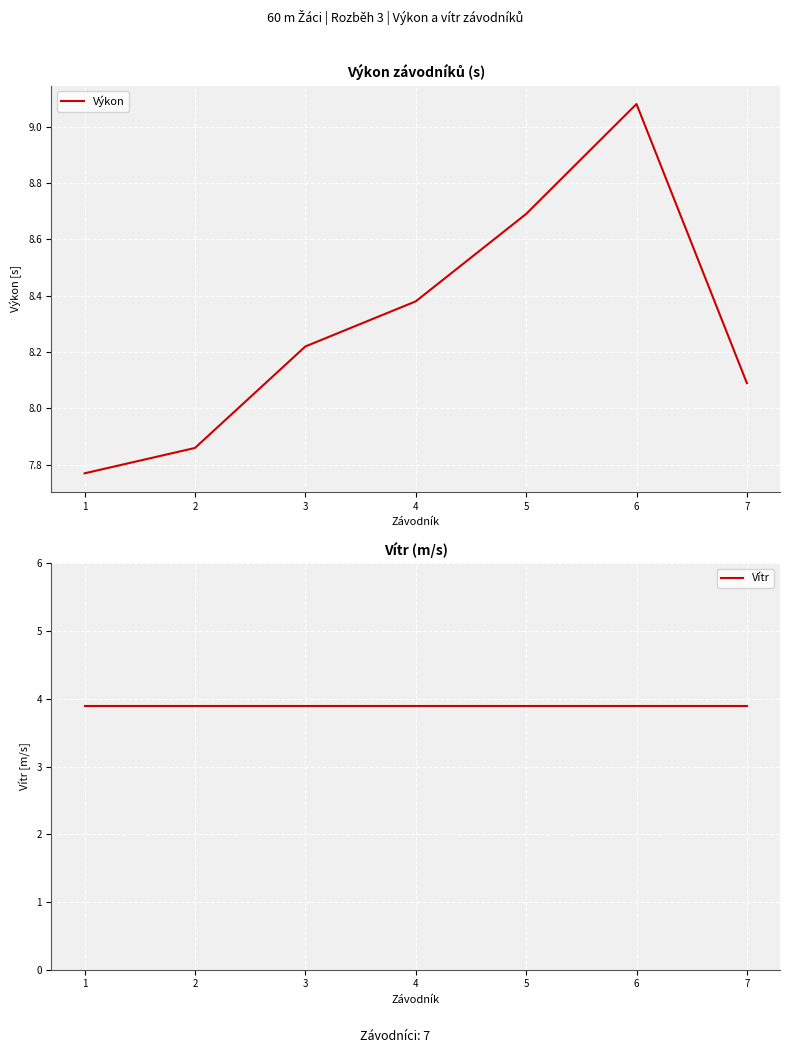

True or false: Výkon and Vítr cross at least once.

False